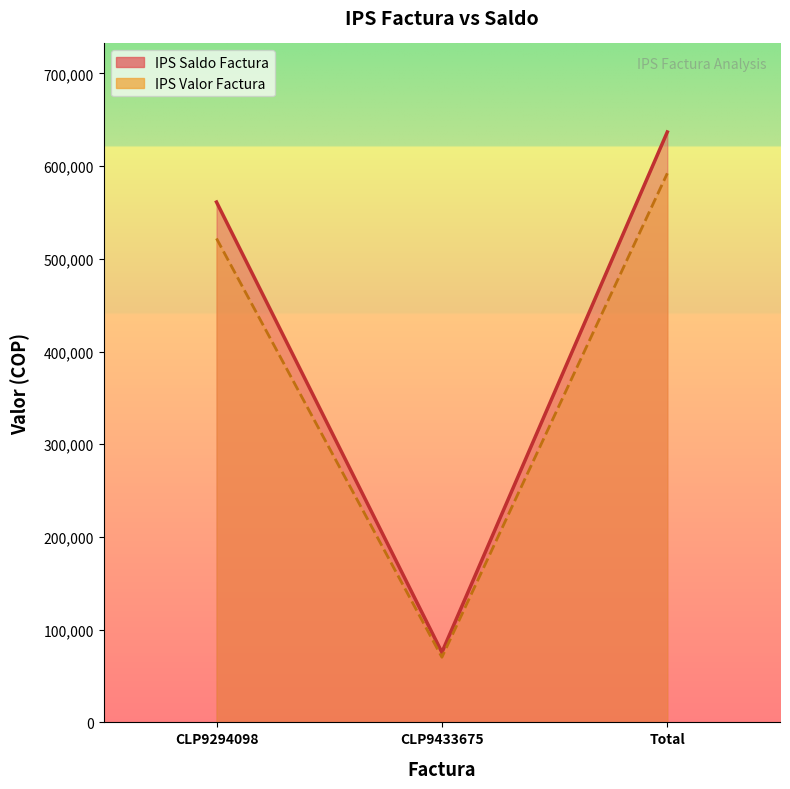

How many lines are shown in the chart?

2